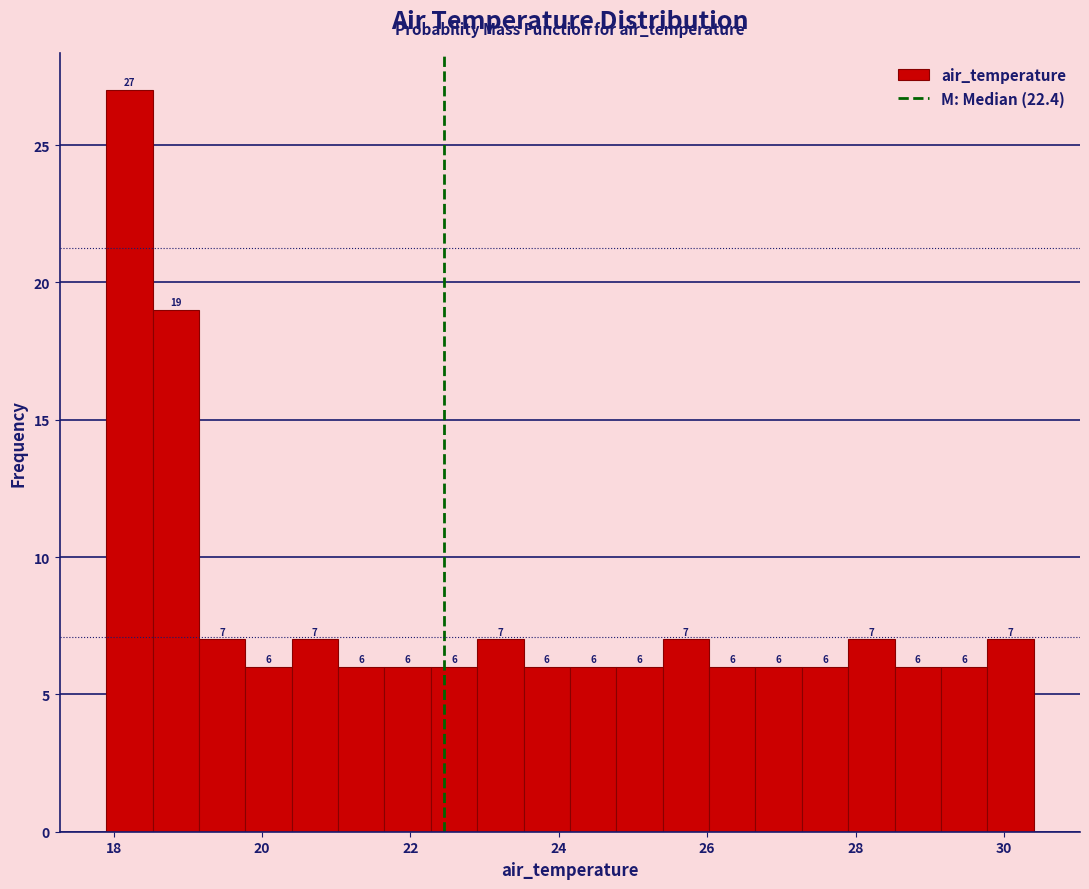

Around what value on the x-axis is the tallest bar? Give the approximate position of its centre, as read against the axis.

18.2